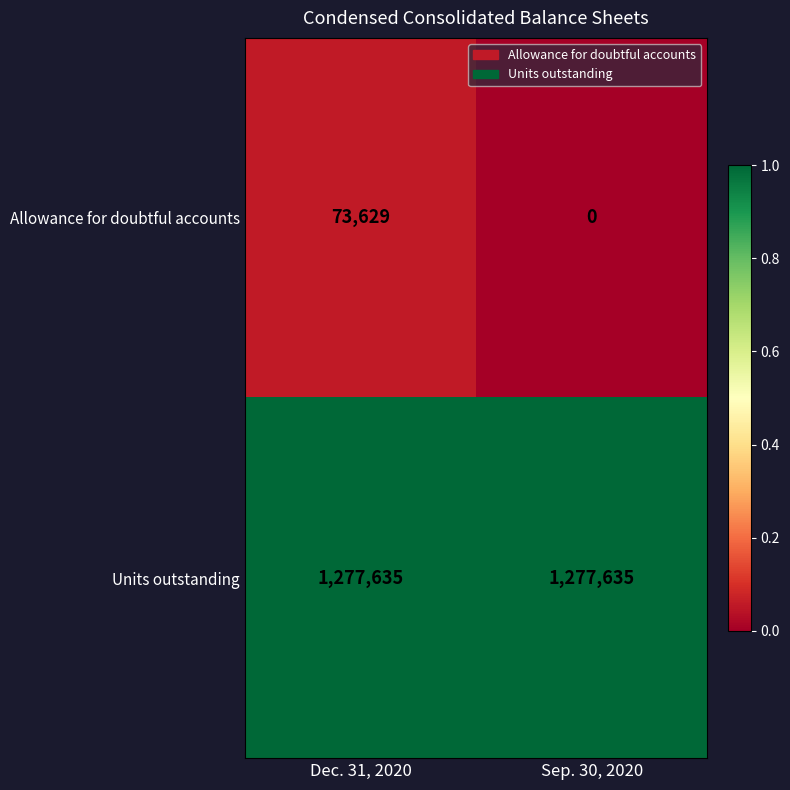

Reading left to right, extract all data points from this chart.

Allowance for doubtful accounts: 73629	0
Units outstanding: 1277635	1277635